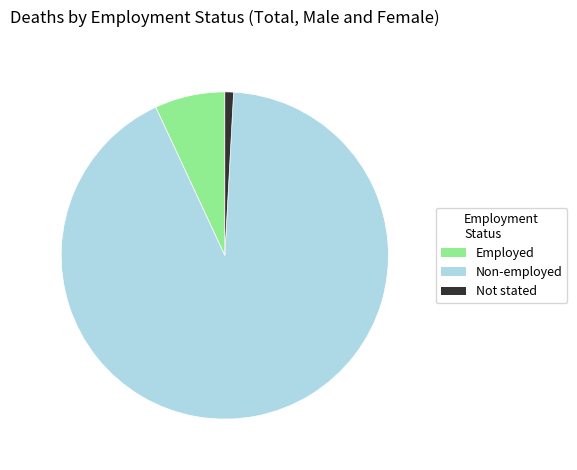

Approximately how many times larger is the value at Non-employed compared to Not stated?

107.5